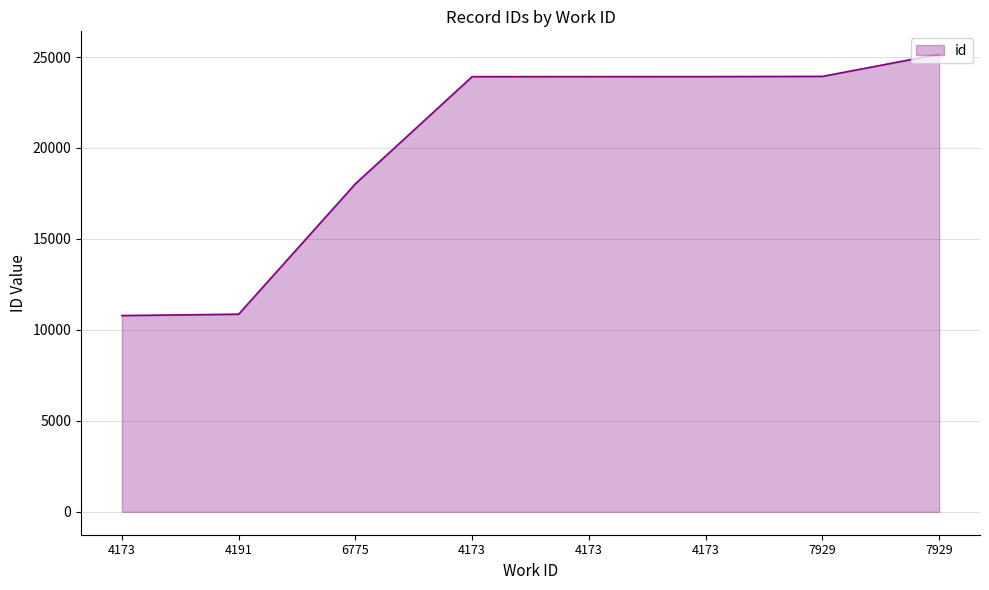

True or false: there are more than 0 points higher than both neighbors.

False